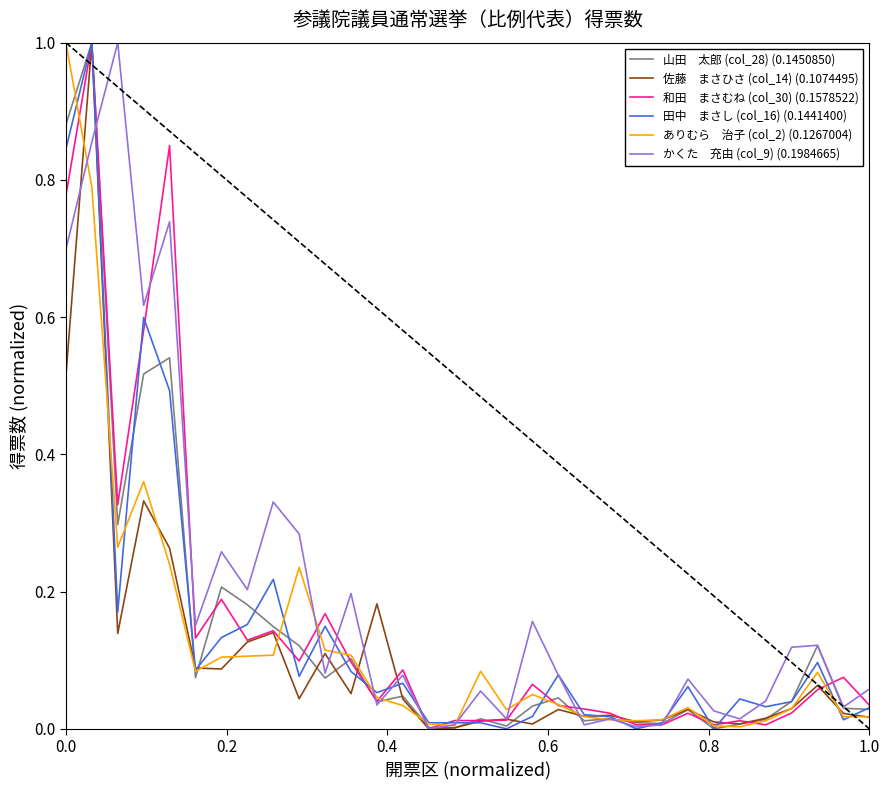

What is the greatest value displayed?

1.0